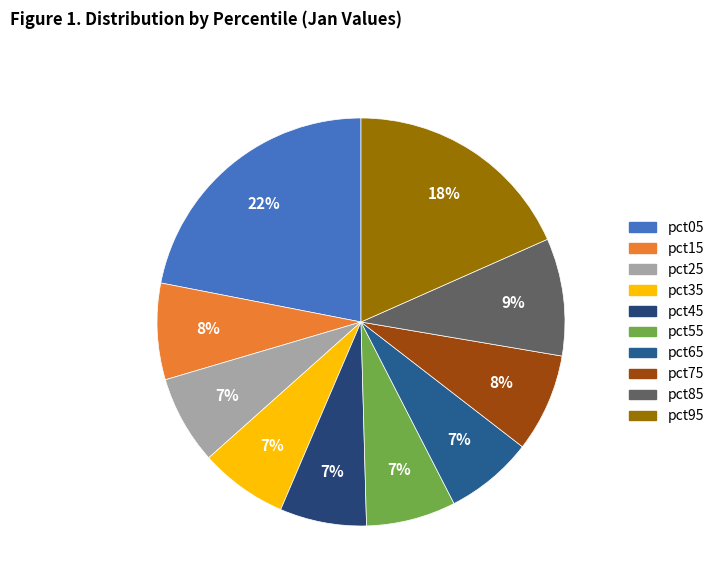

To the nearest percent, what is the difference between the largest and smallest slice percentages?

15%